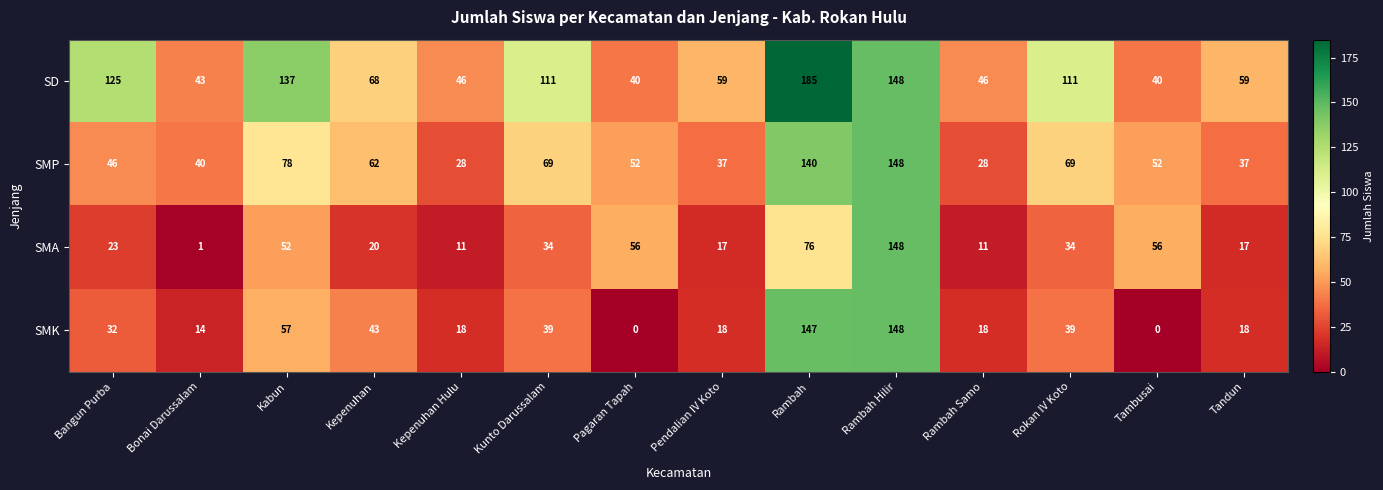

At Rokan IV Koto, list the series in order from smallest to largest.

SMA, SMK, SMP, SD